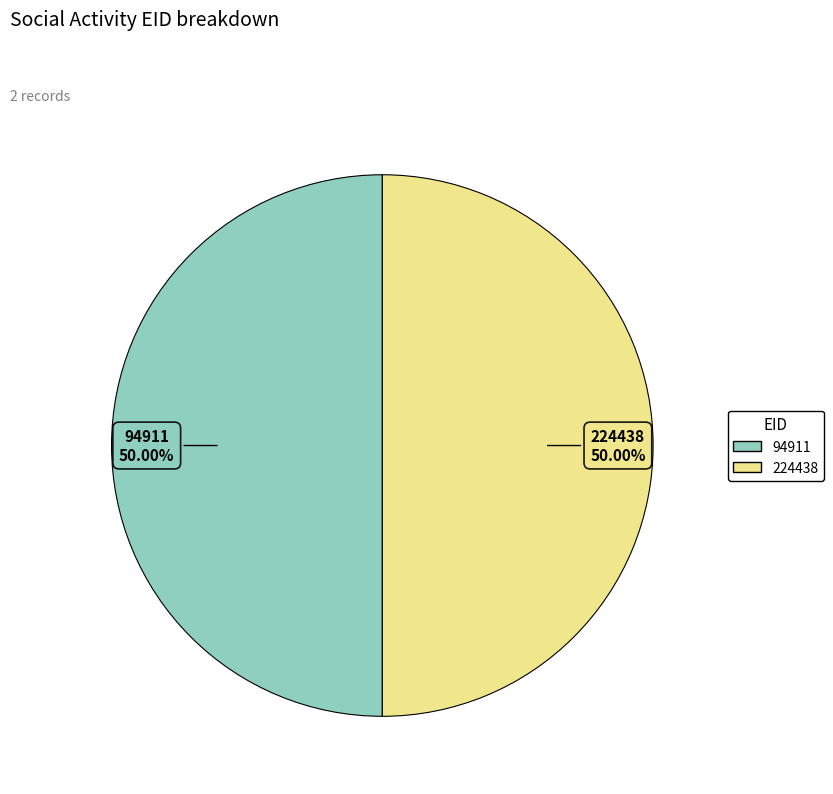

Is the sum of 224438 and 94911 greater than half?

Yes